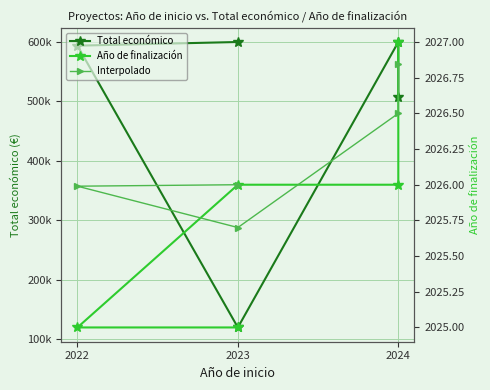

Read the Año de finalización value at 2023.

2026.0